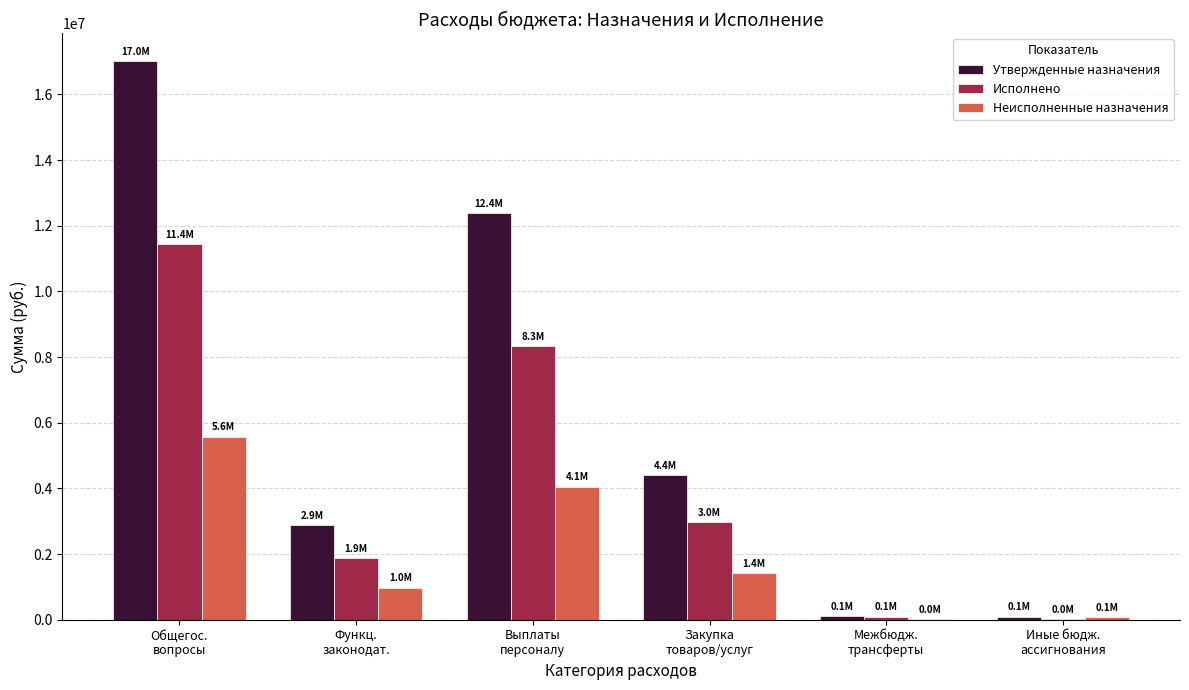

What is the greatest value displayed?

17014229.0